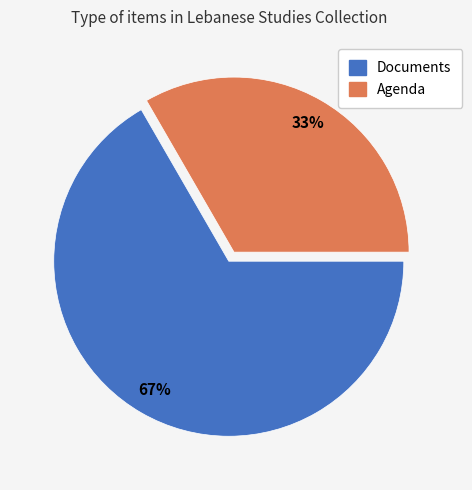

How many segments does this pie chart have?

2